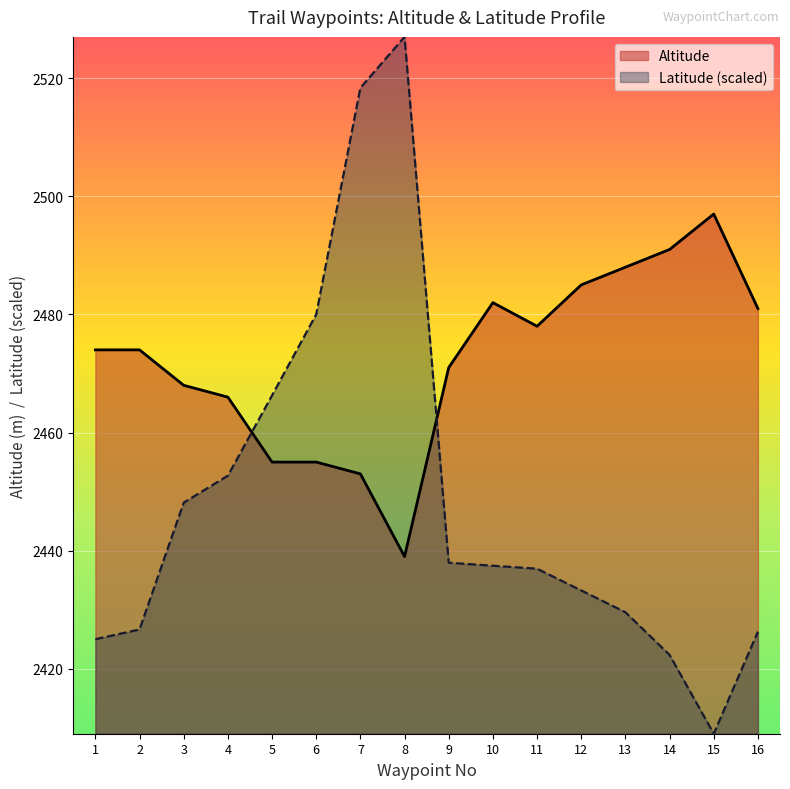

The Latitude series shows 1376.6 at 4. True or false?

False